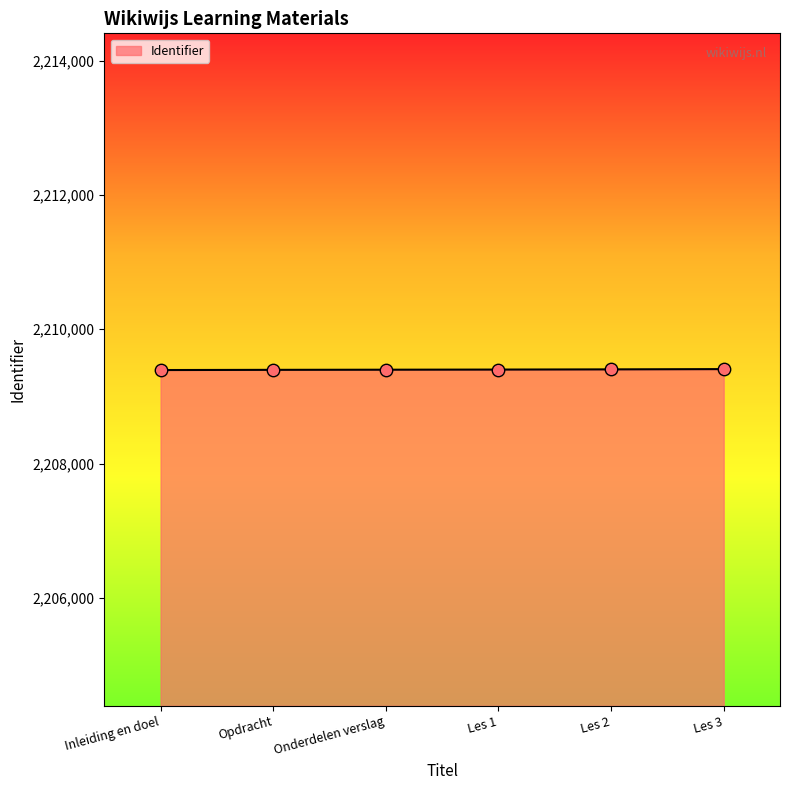

What is the change in value from Inleiding en doel to Les 2?

+10